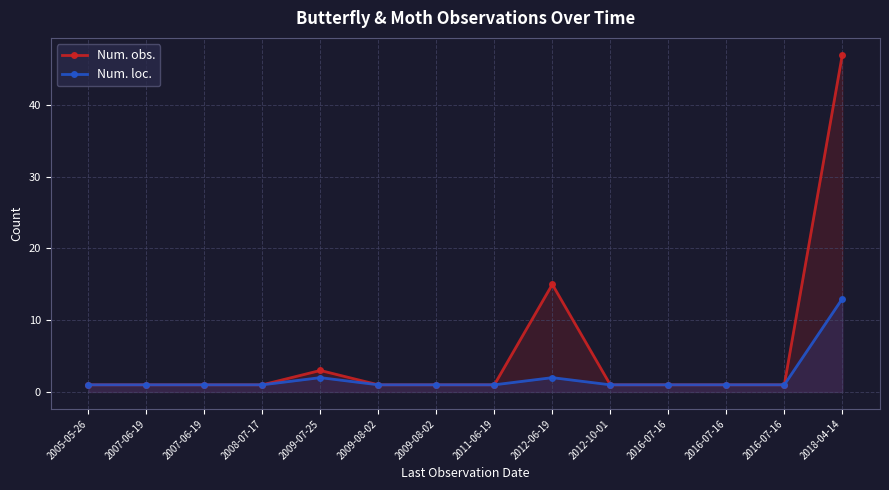

What is the sum of all Num. obs. values?

76